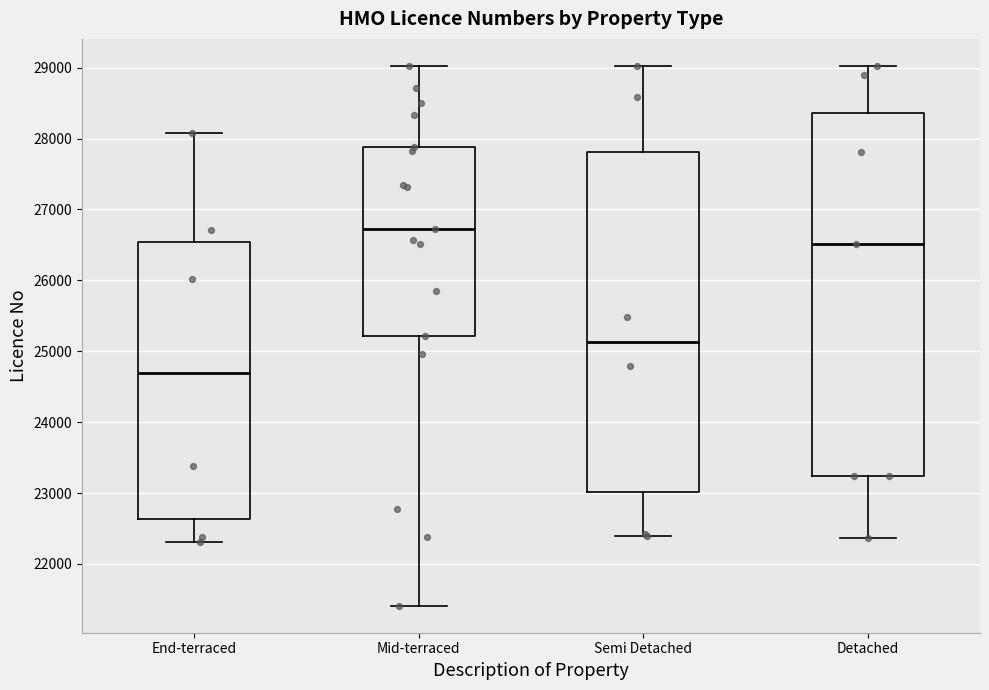

Reading left to right, transcribe this box plot: for each box, give where its median line is, the range the box spans, and where its two whiskers end, as read against the y-axis. The values are not printed on the chart, so give them approximately, as read against the axis.

End-terraced: median 24700, box 22600 to 26500, whiskers 22300 to 28100
Mid-terraced: median 26700, box 25200 to 27900, whiskers 21400 to 29000
Semi Detached: median 25100, box 23000 to 27800, whiskers 22400 to 29000
Detached: median 26500, box 23200 to 28400, whiskers 22400 to 29000